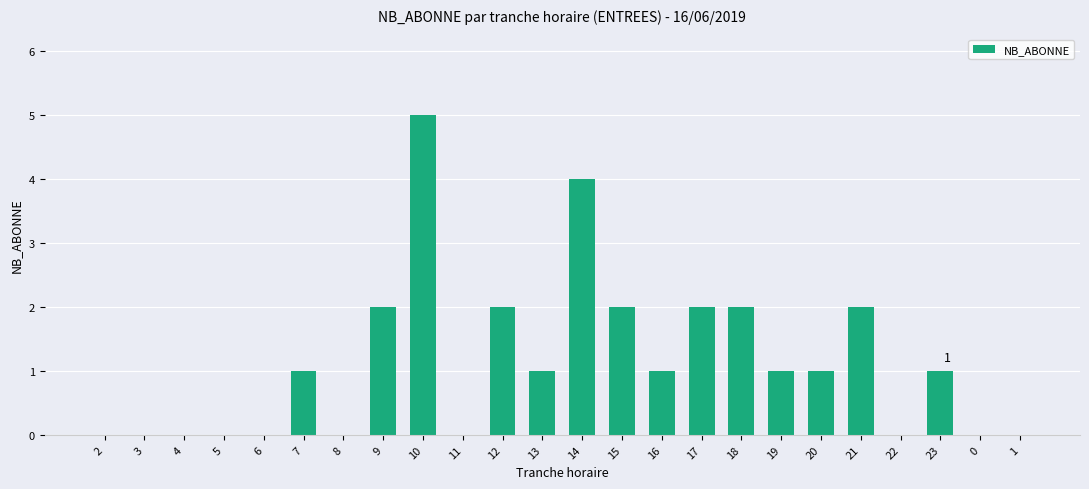

Reading left to right, what are all the values shown in this chart?

2=0	3=0	4=0	5=0	6=0	7=1	8=0	9=2	10=5	11=0	12=2	13=1	14=4	15=2	16=1	17=2	18=2	19=1	20=1	21=2	22=0	23=1	0=0	1=0